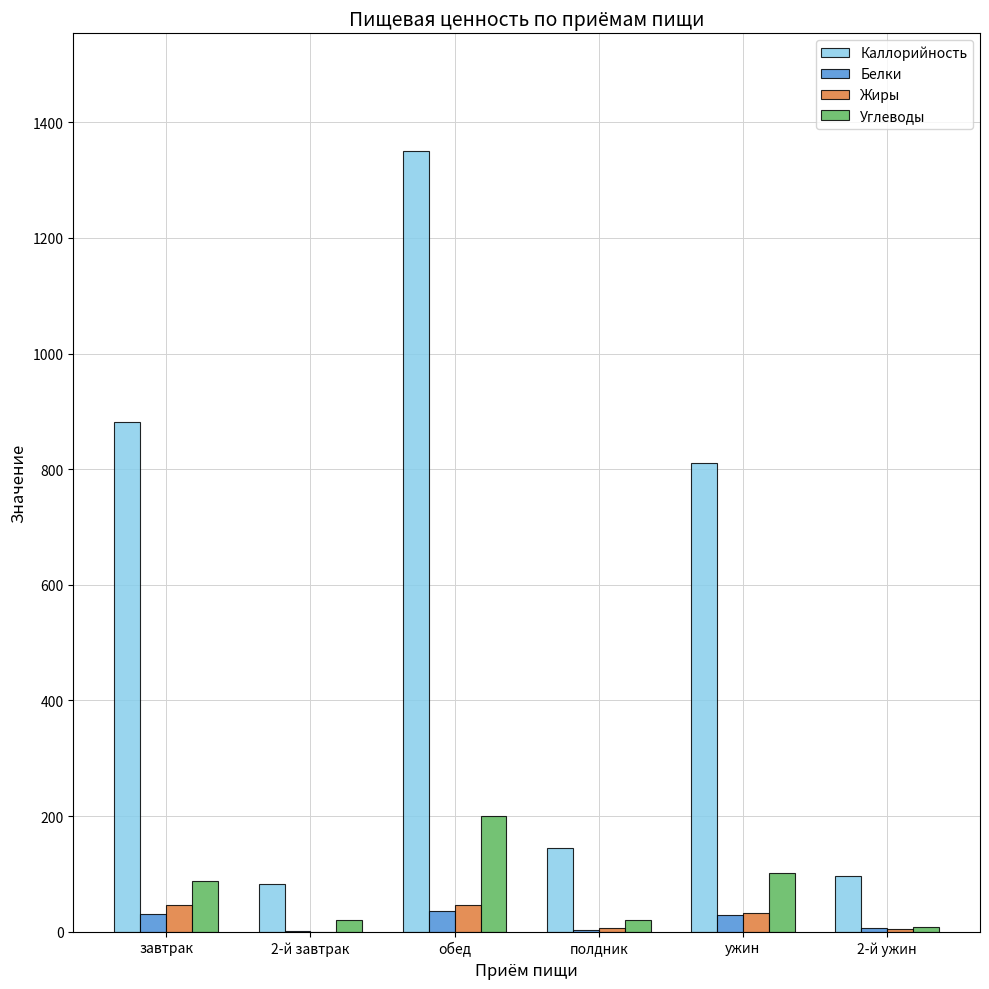

The value of Жиры at полдник is 5.9. True or false?

True